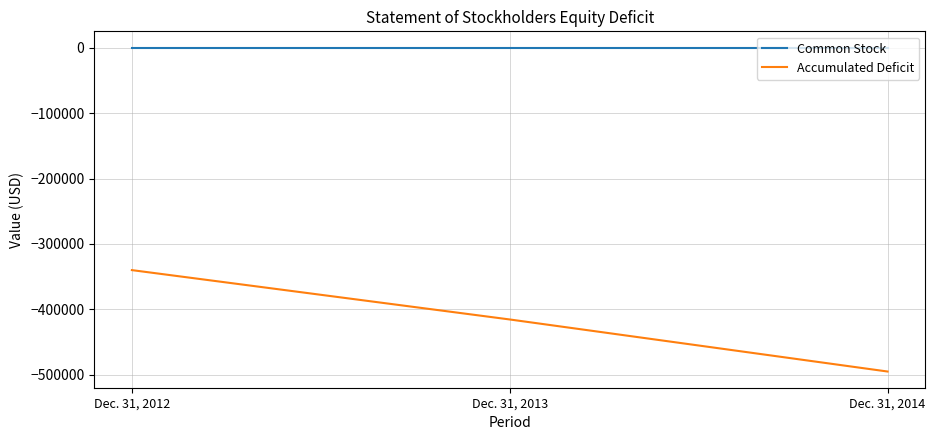

At which category does the chart reach its minimum across all series?

Dec. 31, 2014